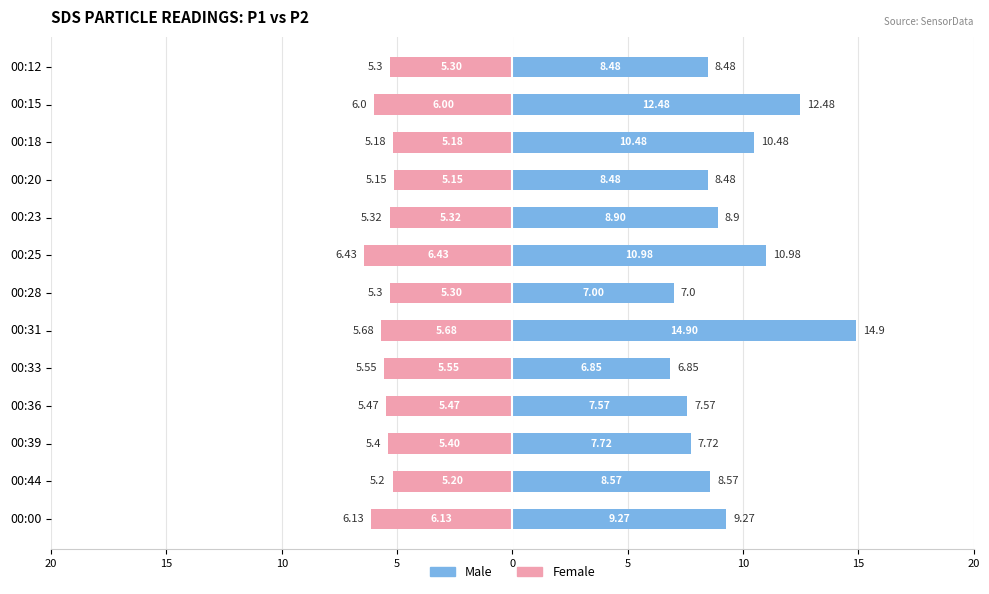

Which series has the largest total across all categories?

Male